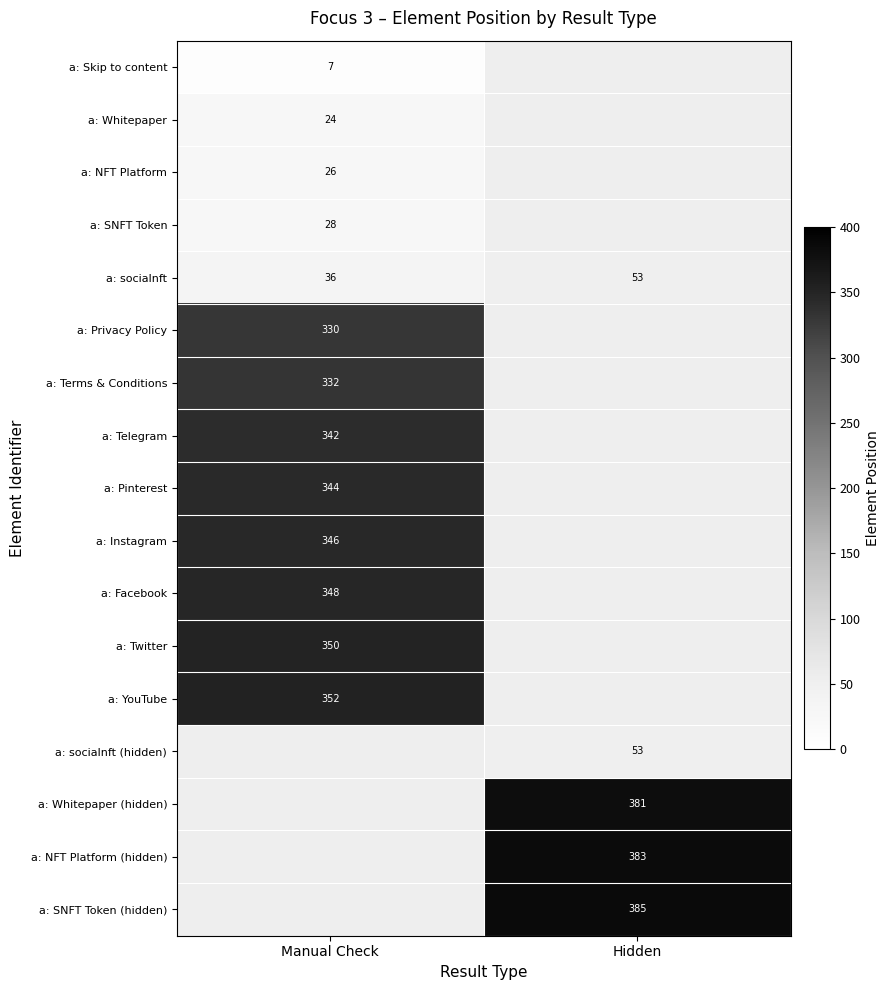

How many data points does each series have?

2